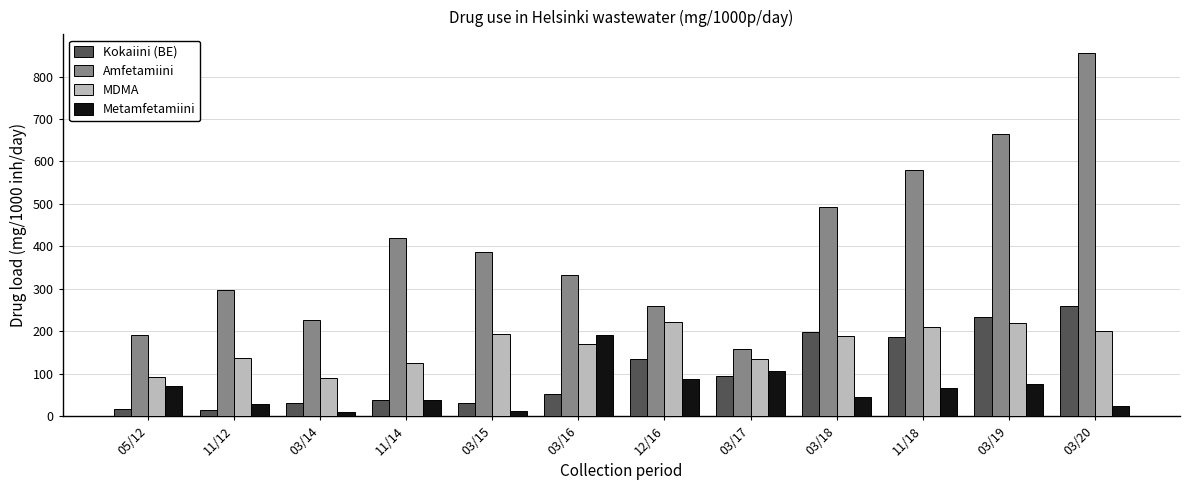

What is the minimum value for Kokaiini (BE)?

14.2